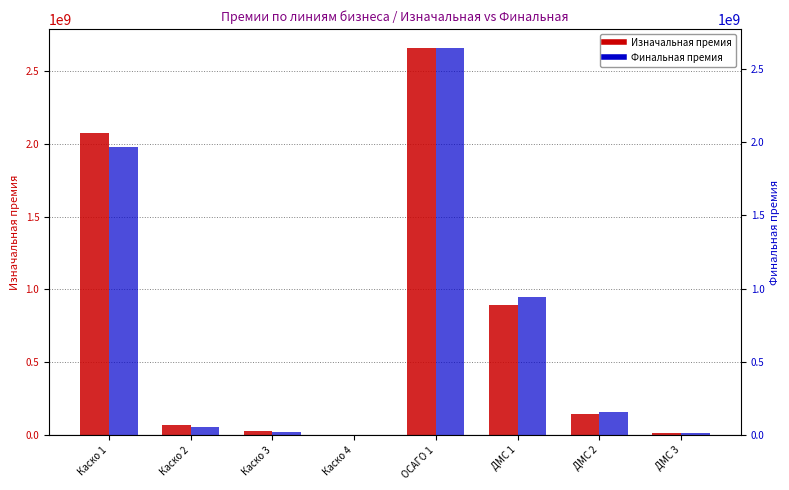

Rank the categories by Финальная премия value from highest to lowest.

ОСАГО 1, Каско 1, ДМС 1, ДМС 2, Каско 2, Каско 3, ДМС 3, Каско 4